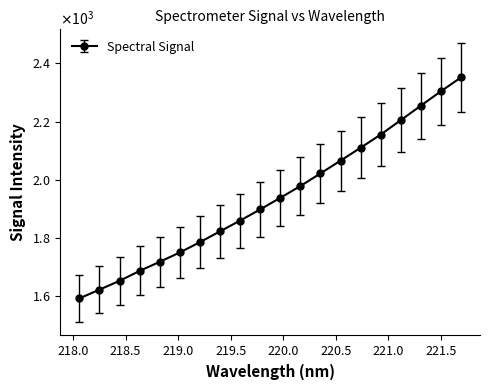

True or false: the data has more than 0 interior local peaks.

False